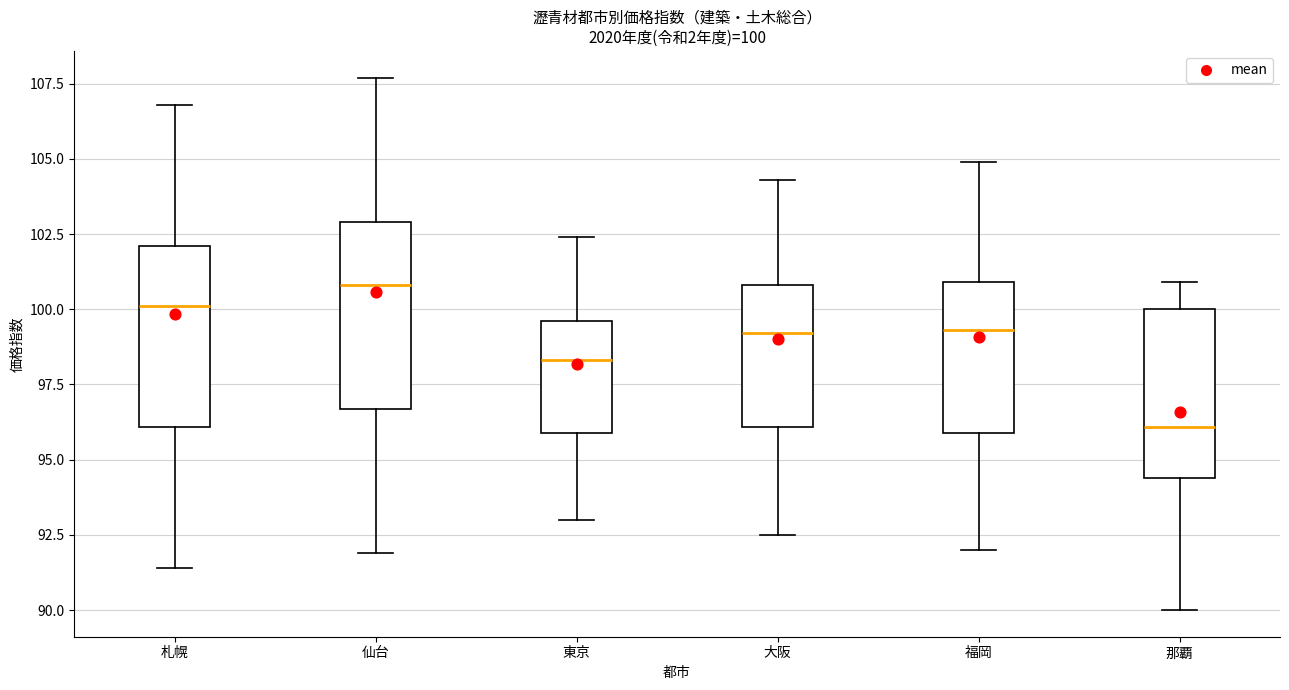

Which box has the highest median line?

仙台